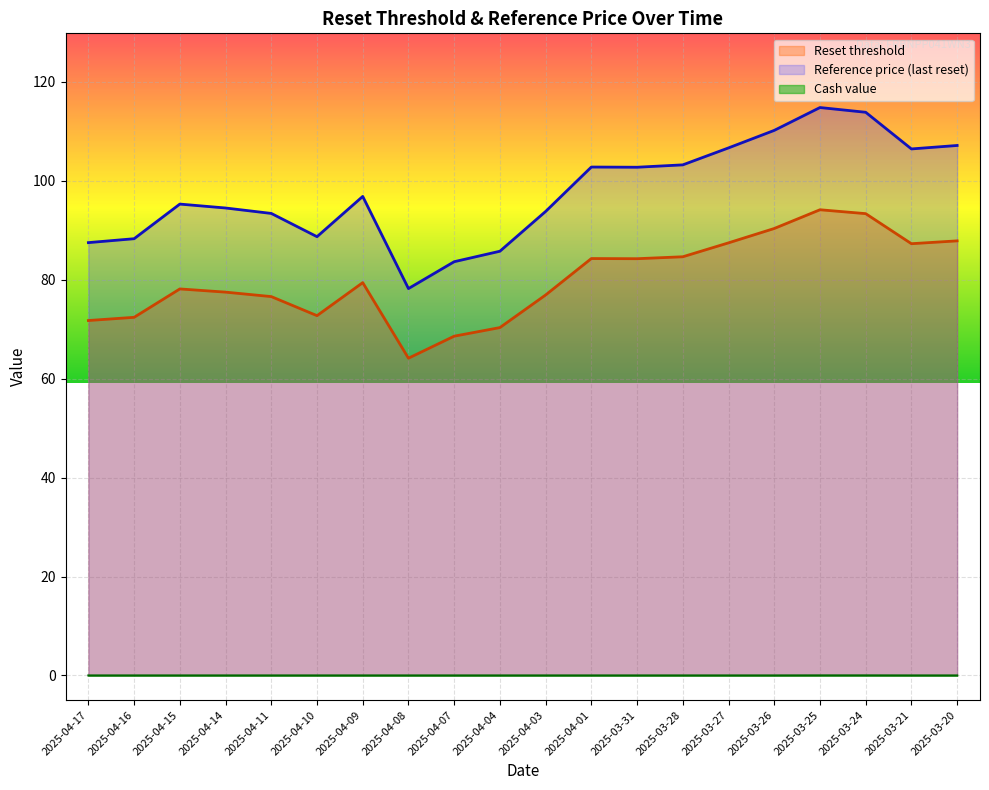

What is the value of the Reference price (last reset) point at the 12th from the left?

102.8